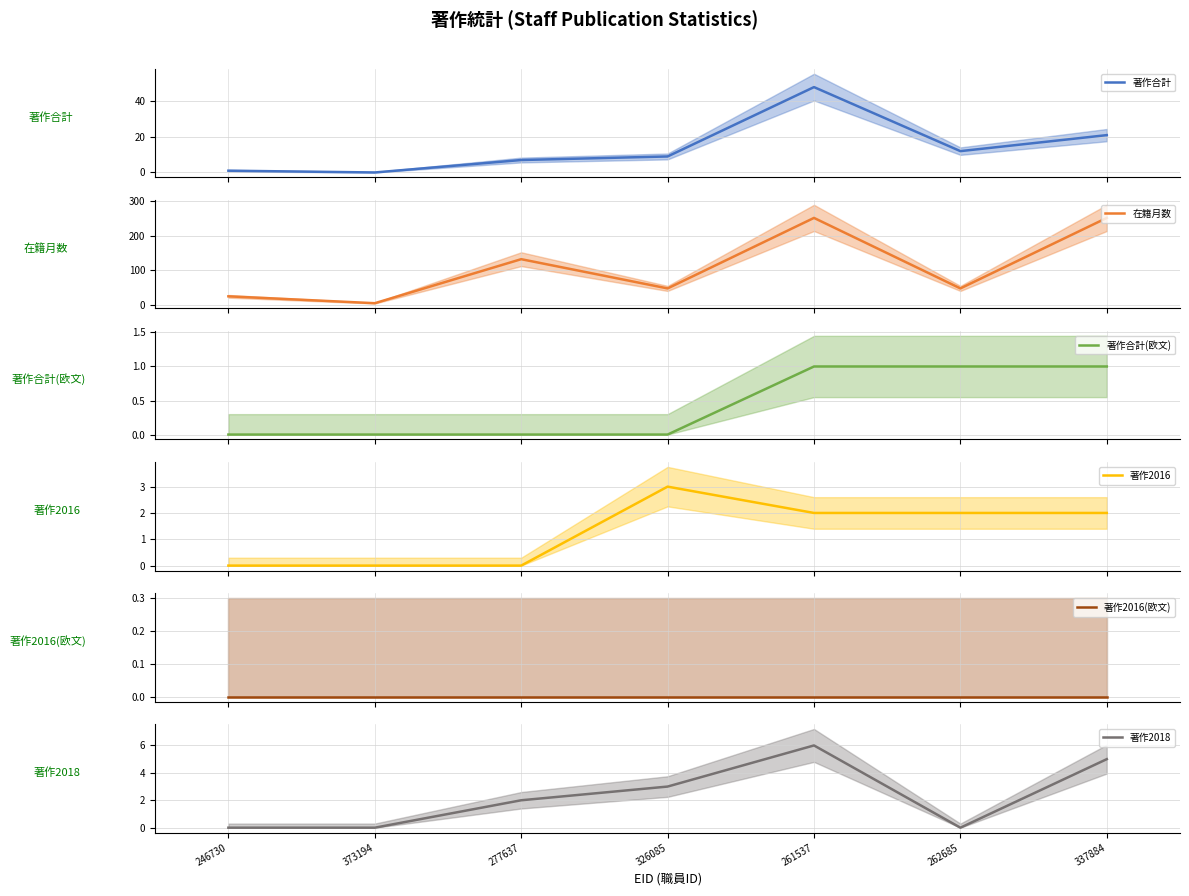

True or false: 著作合計 and 著作2016 cross at least once.

False